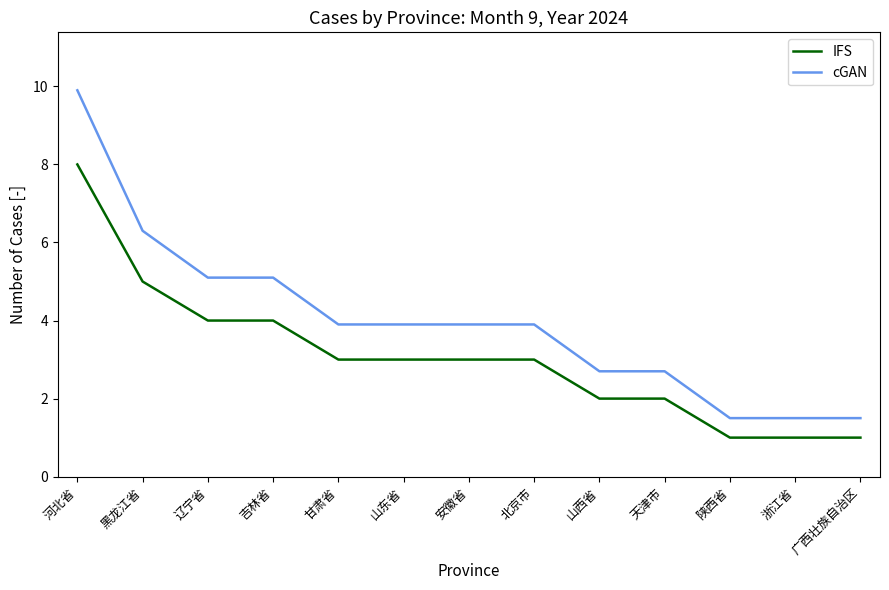

What are all the series names shown in the legend?

IFS, cGAN